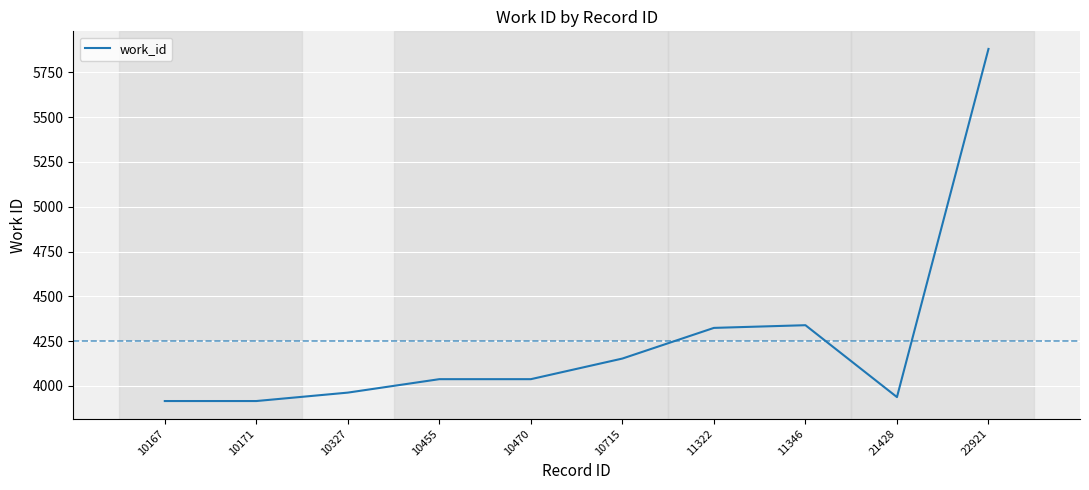

Between 10470 and 10167, which is larger?

10470